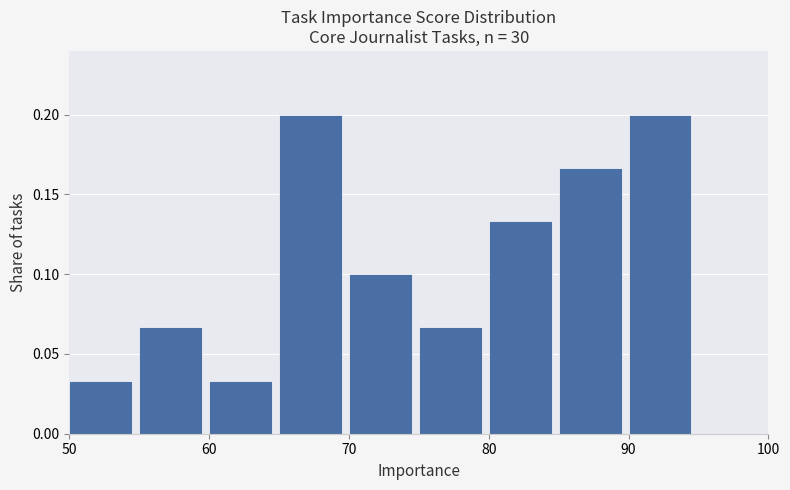

Reading left to right, transcribe this chart: for each bar, give the range it covers on the x-axis and its height. The values are not printed on the chart, so give them approximately, as read against the axis.

50 to 55: 0.035
55 to 60: 0.065
60 to 65: 0.035
65 to 70: 0.200
70 to 75: 0.100
75 to 80: 0.065
80 to 85: 0.135
85 to 90: 0.165
90 to 95: 0.200